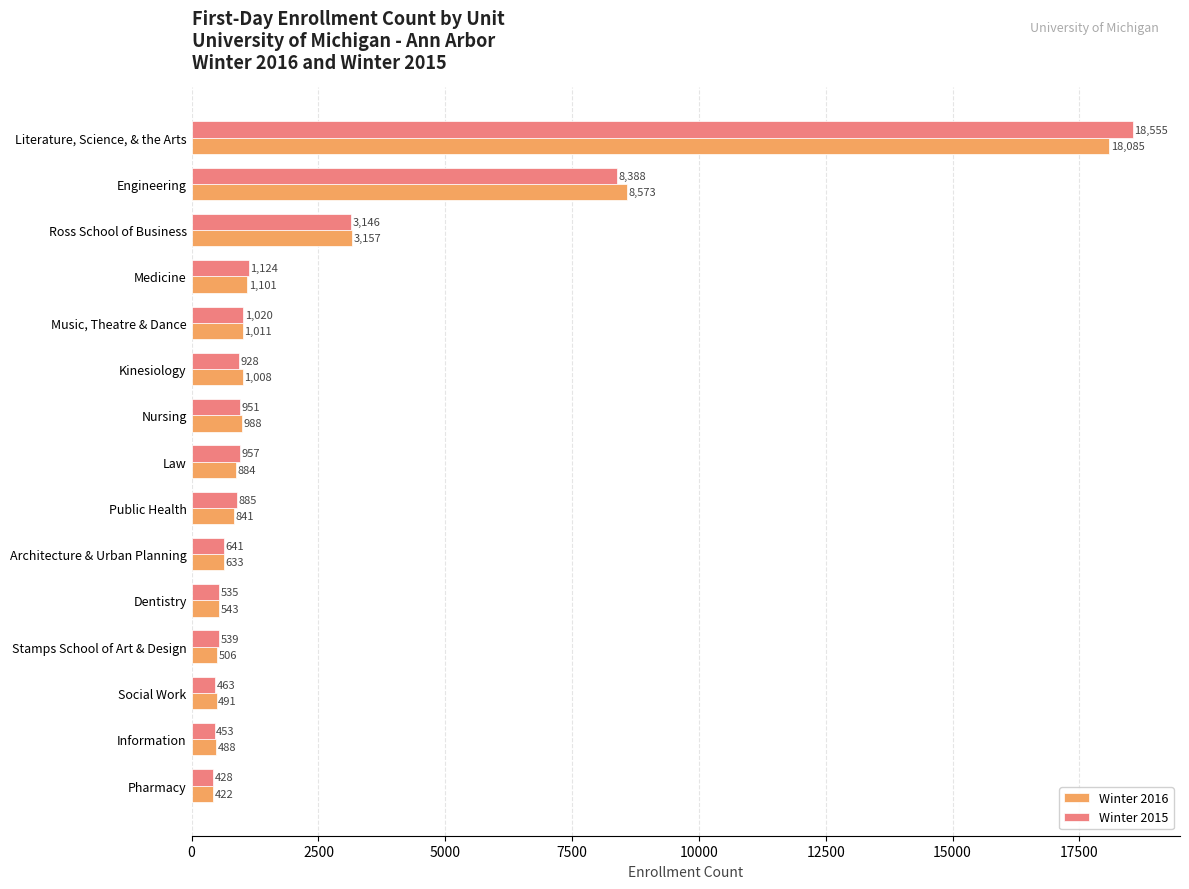

What is the total value across all series at Music, Theatre & Dance?

2031